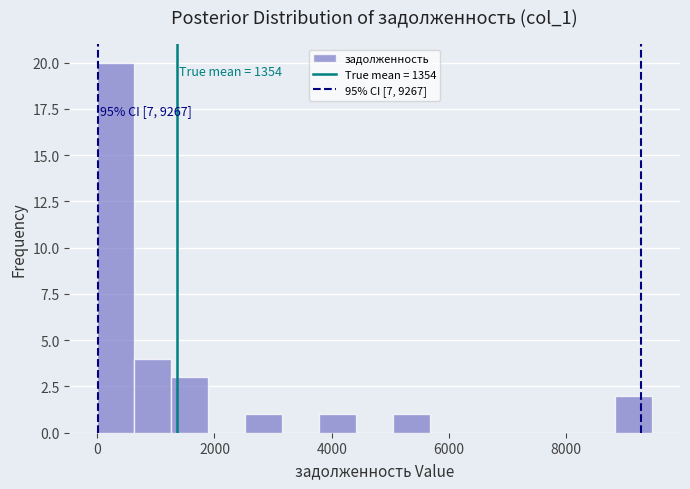

Around what value on the x-axis is the tallest bar? Give the approximate position of its centre, as read against the axis.

400